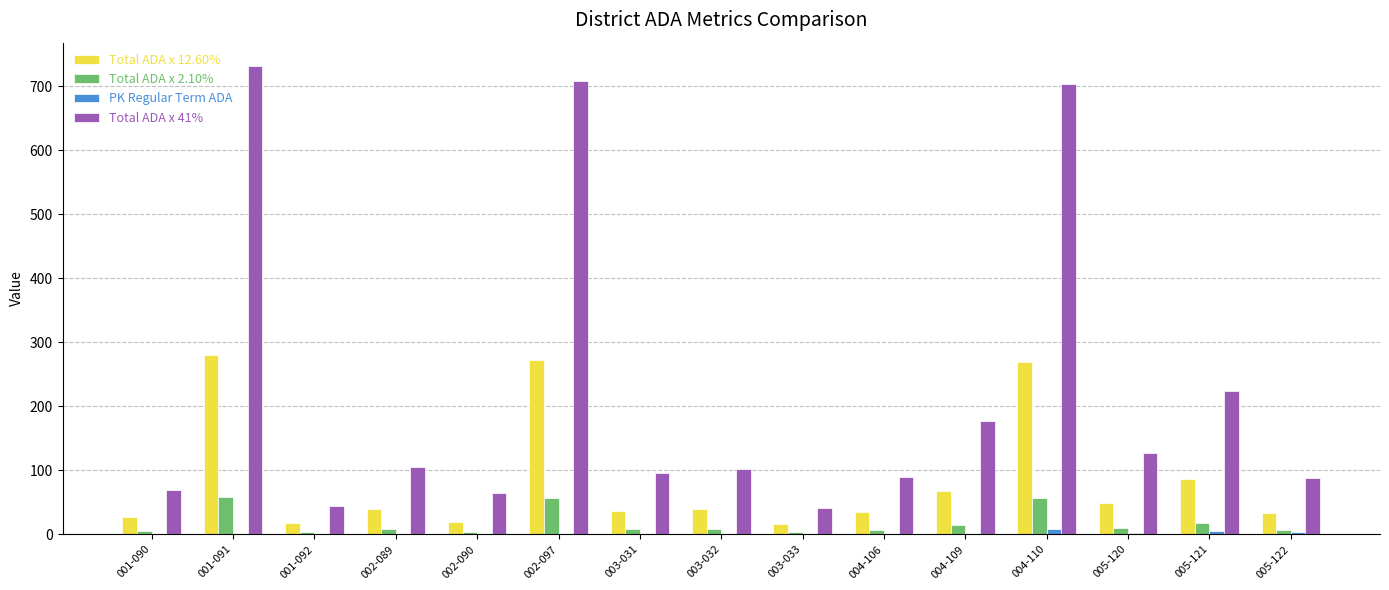

Is it true that Total ADA x 12.60% equals 383.9 at 004-110?

False